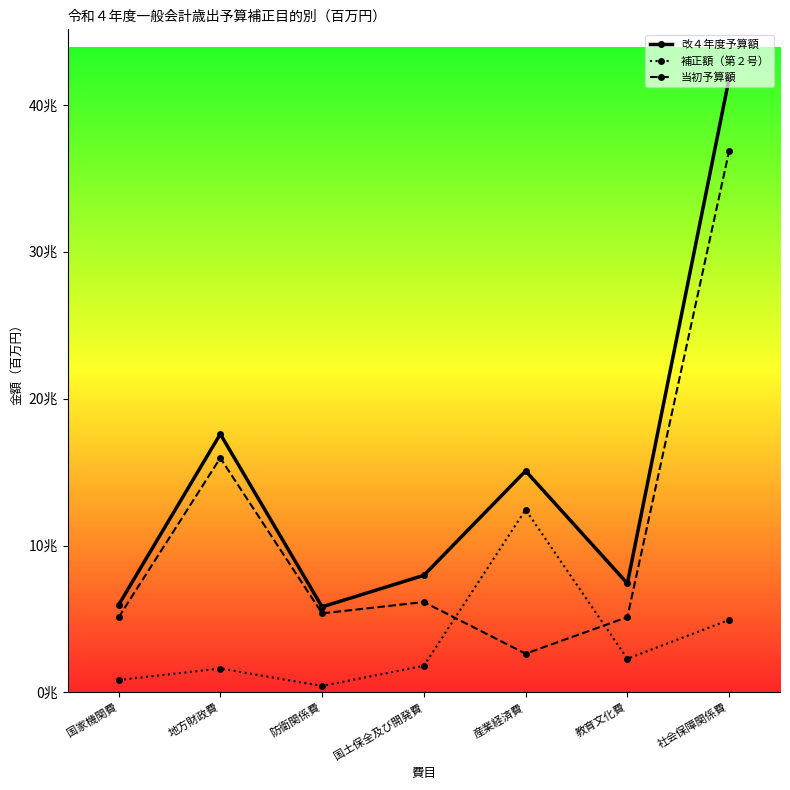

Between 社会保障関係費 and 国家機関費, which is larger?

社会保障関係費